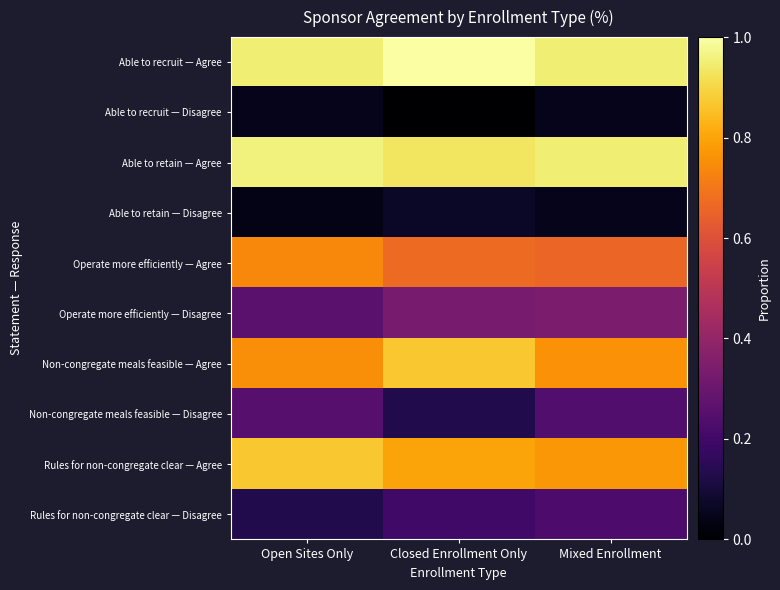

Reading left to right, what are all the values shown in this chart?

Able to recruit — Agree: Open Sites Only=0.9	Closed Enrollment Only=1.0	Mixed Enrollment=0.9
Able to recruit — Disagree: Open Sites Only=0.1	Closed Enrollment Only=0.0	Mixed Enrollment=0.1
Able to retain — Agree: Open Sites Only=1.0	Closed Enrollment Only=0.9	Mixed Enrollment=0.9
Able to retain — Disagree: Open Sites Only=0.0	Closed Enrollment Only=0.1	Mixed Enrollment=0.1
Operate more efficiently — Agree: Open Sites Only=0.7	Closed Enrollment Only=0.7	Mixed Enrollment=0.7
Operate more efficiently — Disagree: Open Sites Only=0.3	Closed Enrollment Only=0.3	Mixed Enrollment=0.3
Non-congregate meals feasible — Agree: Open Sites Only=0.8	Closed Enrollment Only=0.9	Mixed Enrollment=0.8
Non-congregate meals feasible — Disagree: Open Sites Only=0.2	Closed Enrollment Only=0.1	Mixed Enrollment=0.2
Rules for non-congregate clear — Agree: Open Sites Only=0.9	Closed Enrollment Only=0.8	Mixed Enrollment=0.8
Rules for non-congregate clear — Disagree: Open Sites Only=0.1	Closed Enrollment Only=0.2	Mixed Enrollment=0.2